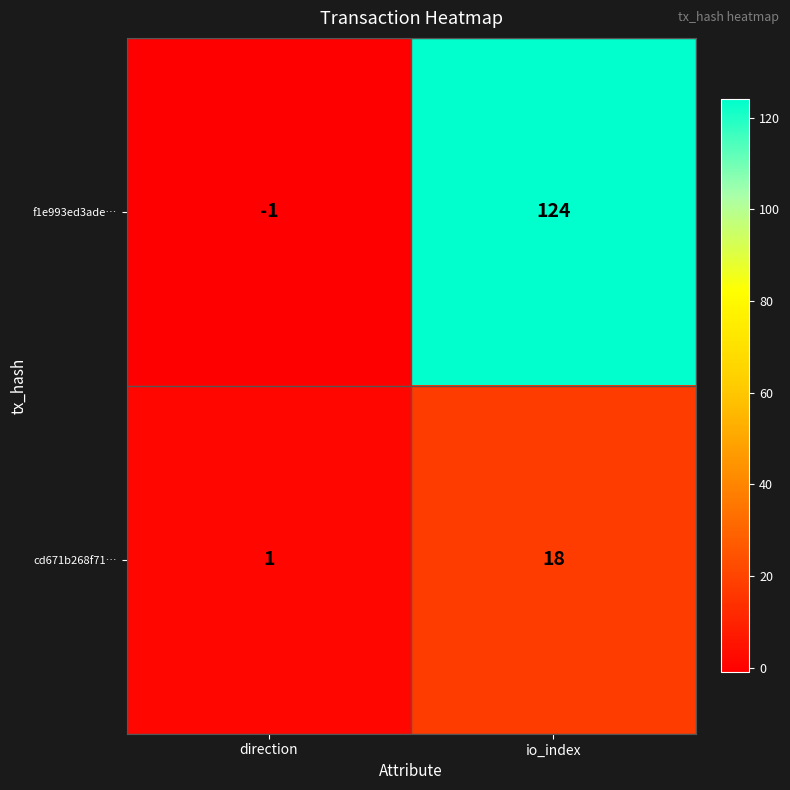

At direction, list the series in order from largest to smallest.

cd671b268f71…, f1e993ed3ade…